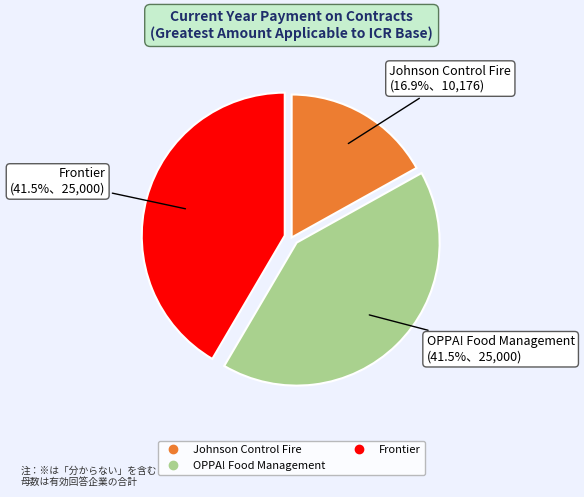

Is there any slice that represents more than half of the pie?

No